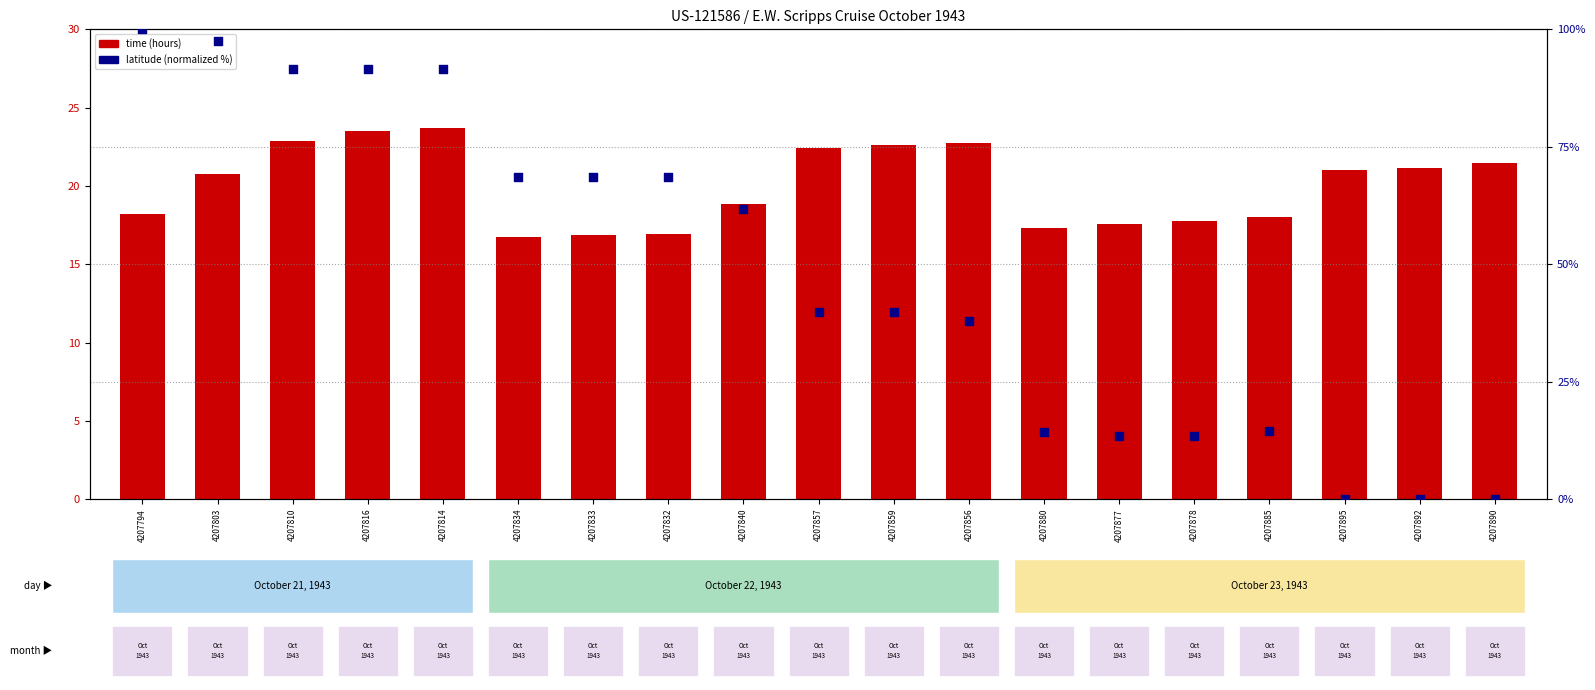

What are all the series names shown in the legend?

time, latitude (normalized %)